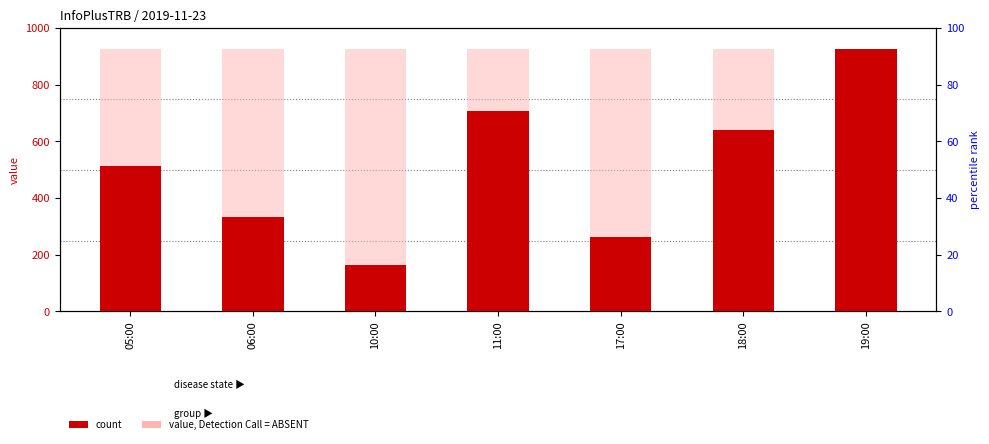

What is the change in value from 05:00 to 11:00?

+197